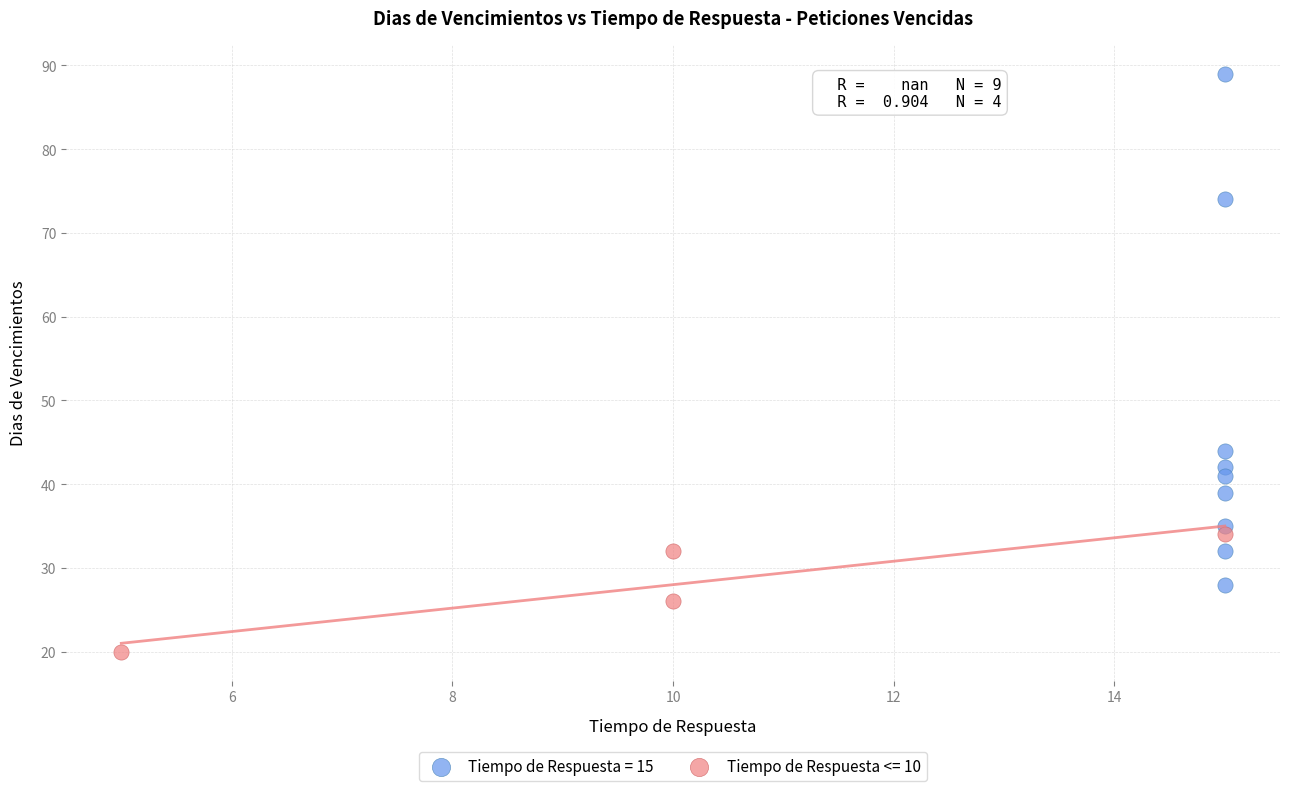

Which series reaches the minimum Y coordinate?

Tiempo de Respuesta <= 10